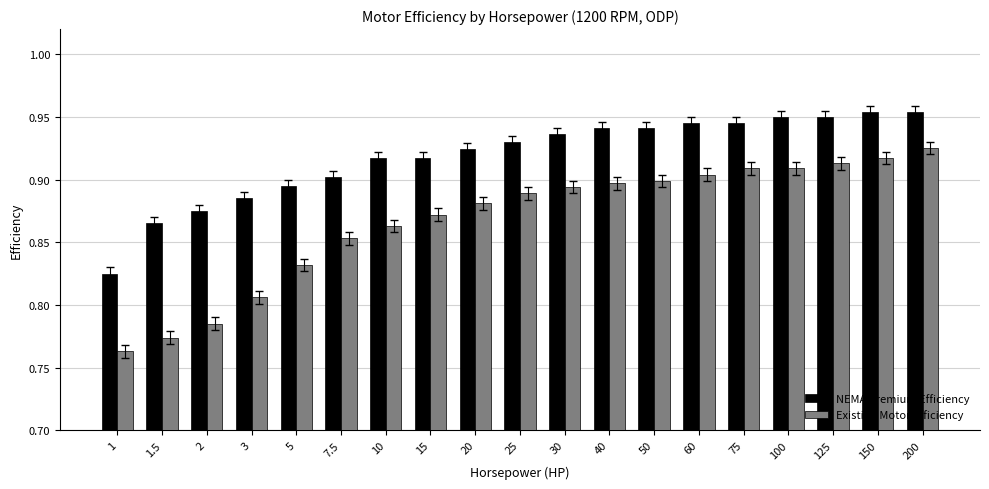

What is the sum of the Existing Motor Efficiency values at 200 and 25?

1.8